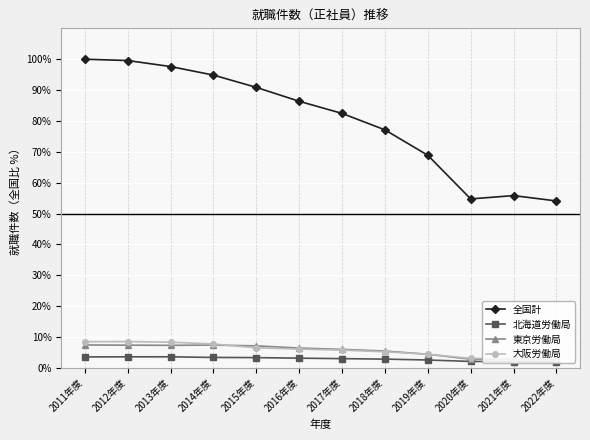

Which series has the largest total across all categories?

全国計